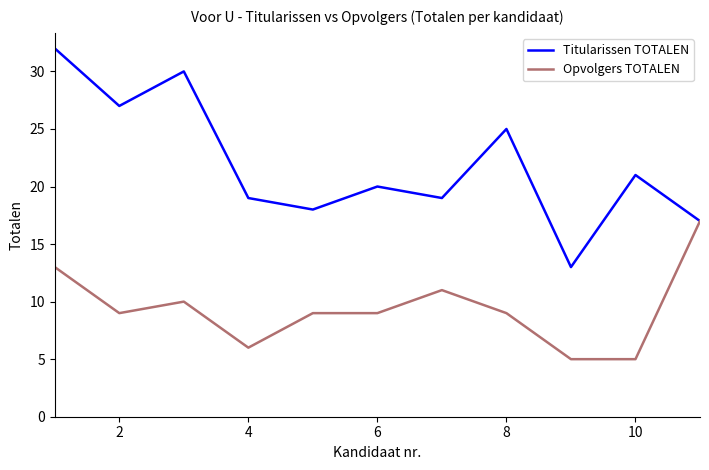

Which series has the widest spread of values?

Titularissen TOTALEN